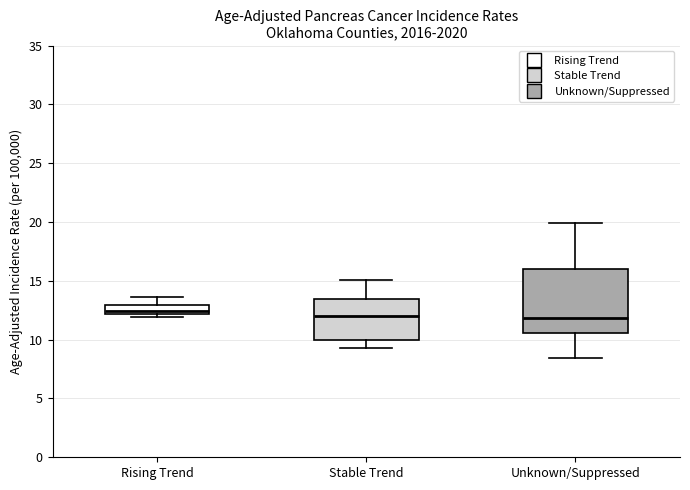

Where does the median line of the box for Unknown/Suppressed sit on the y-axis? The values are not printed on the chart, so give them approximately, as read against the axis.

12.0